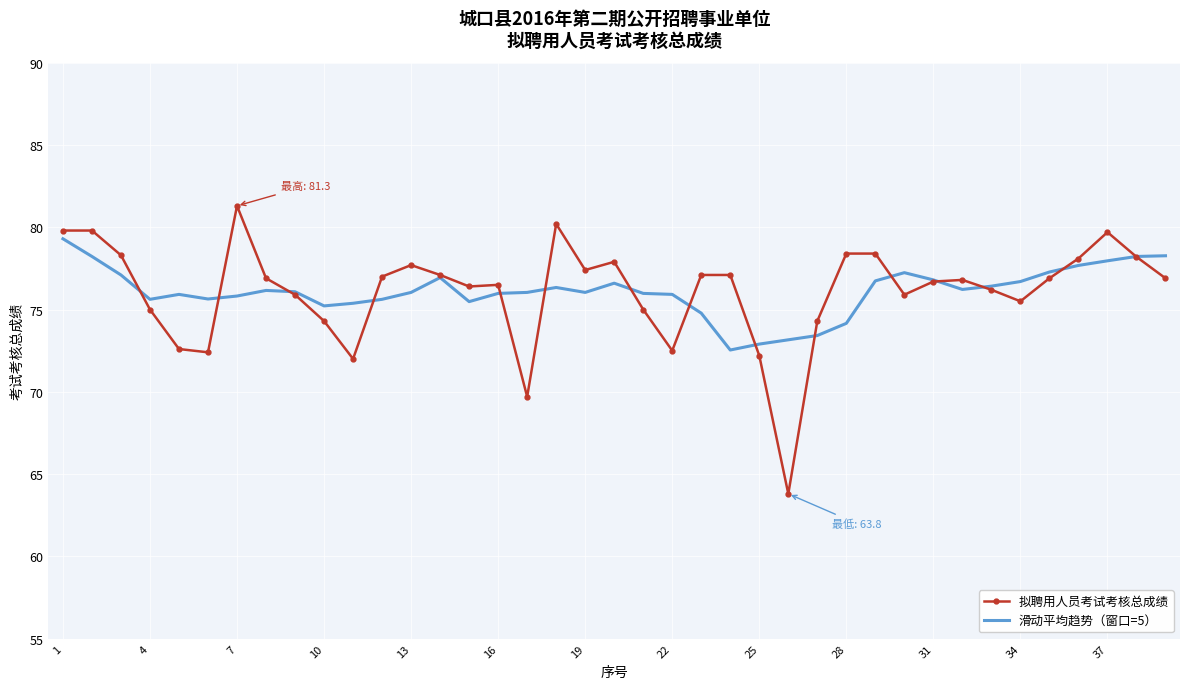

Which series has the widest spread of values?

拟聘用人员考试考核总成绩